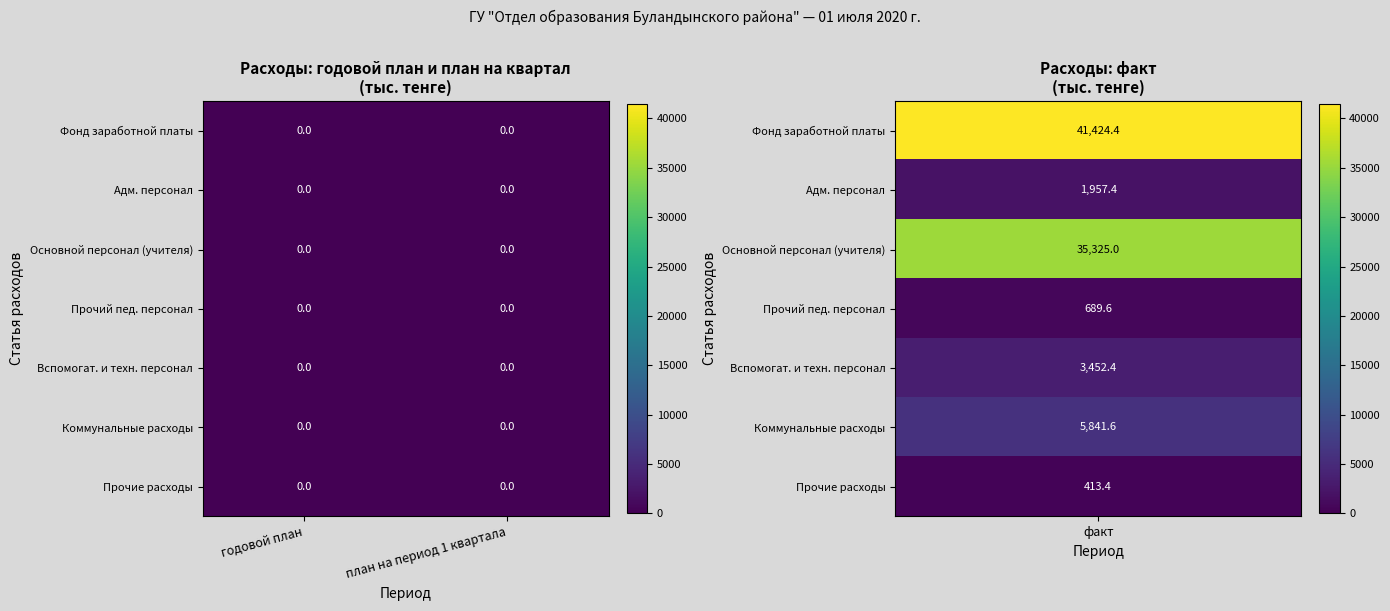

What is the difference between the maximum and second lowest values in the Вспомогат. и техн. персонал series?

3452.4